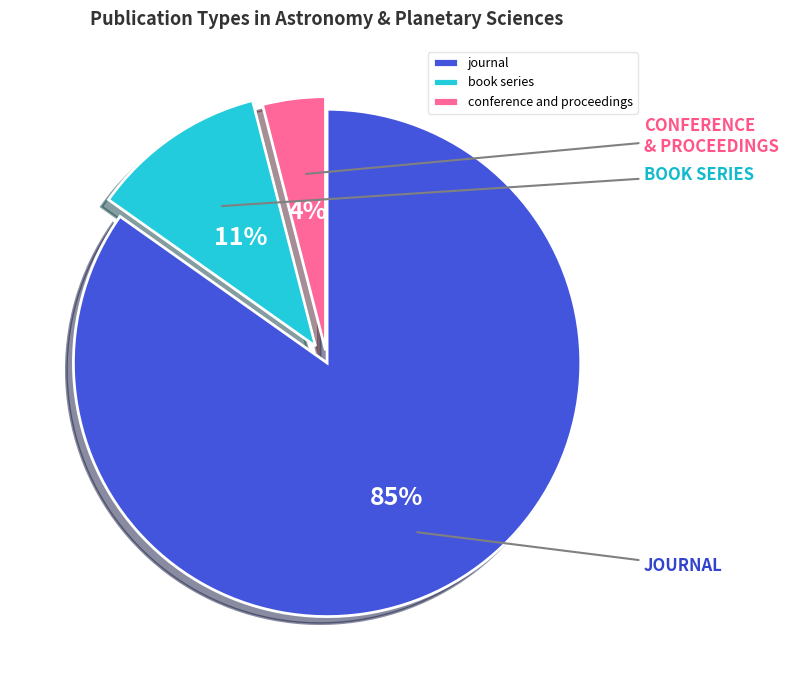

How many slices are in this pie chart?

3